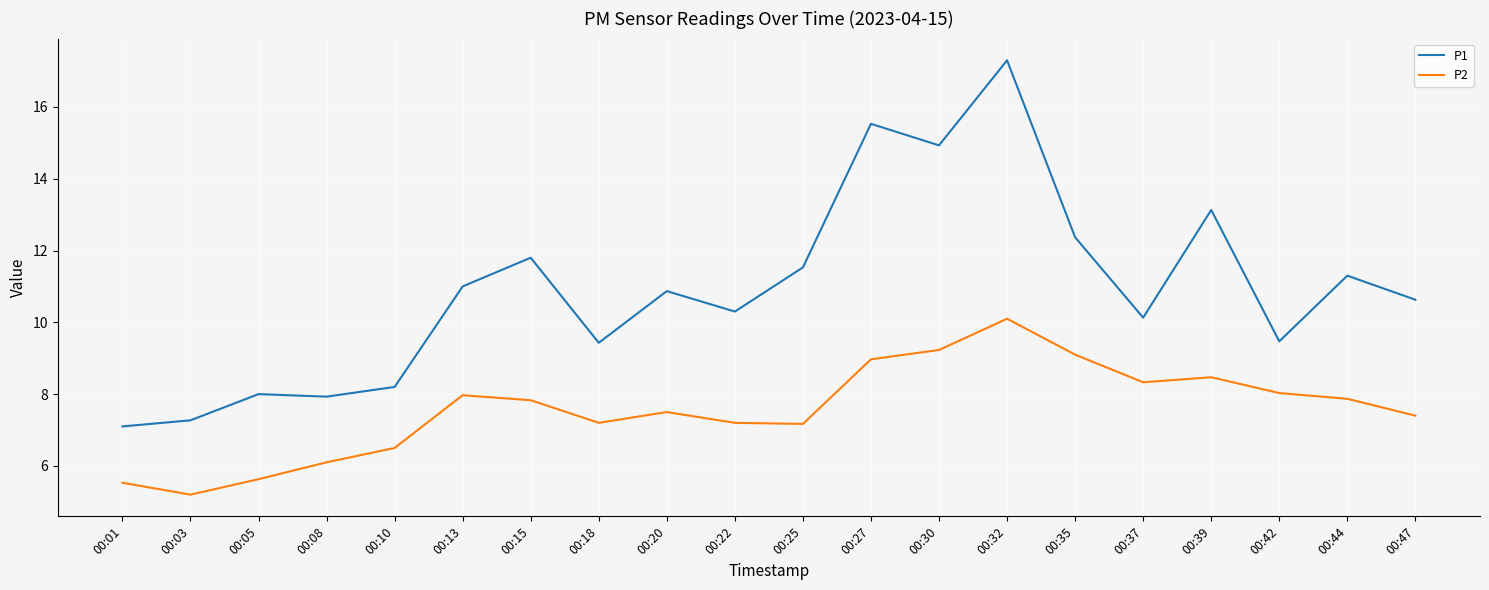

What is the difference between the maximum and minimum values in the P2 series?

4.9